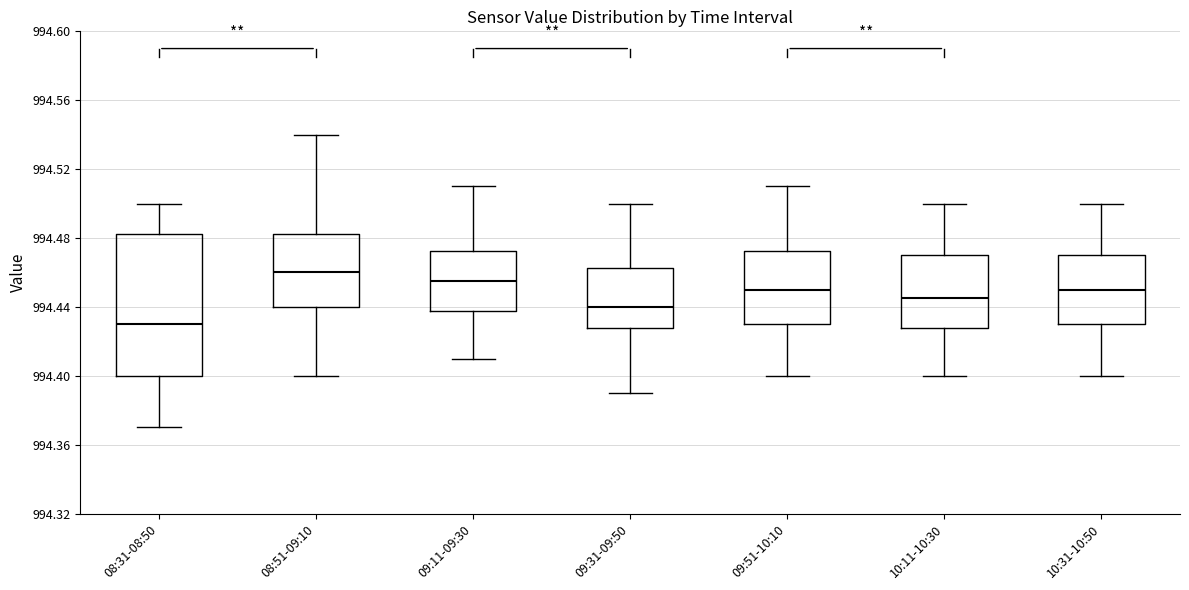

Reading left to right, read every box against the y-axis: the position of its median line, the range the box covers, and the ends of its whiskers. The values are not printed on the chart, so give them approximately, as read against the axis.

08:31-08:50: median 994.430, box 994.400 to 994.485, whiskers 994.370 to 994.500
08:51-09:10: median 994.460, box 994.440 to 994.485, whiskers 994.400 to 994.540
09:11-09:30: median 994.455, box 994.440 to 994.475, whiskers 994.410 to 994.510
09:31-09:50: median 994.440, box 994.430 to 994.465, whiskers 994.390 to 994.500
09:51-10:10: median 994.450, box 994.430 to 994.475, whiskers 994.400 to 994.510
10:11-10:30: median 994.445, box 994.430 to 994.470, whiskers 994.400 to 994.500
10:31-10:50: median 994.450, box 994.430 to 994.470, whiskers 994.400 to 994.500